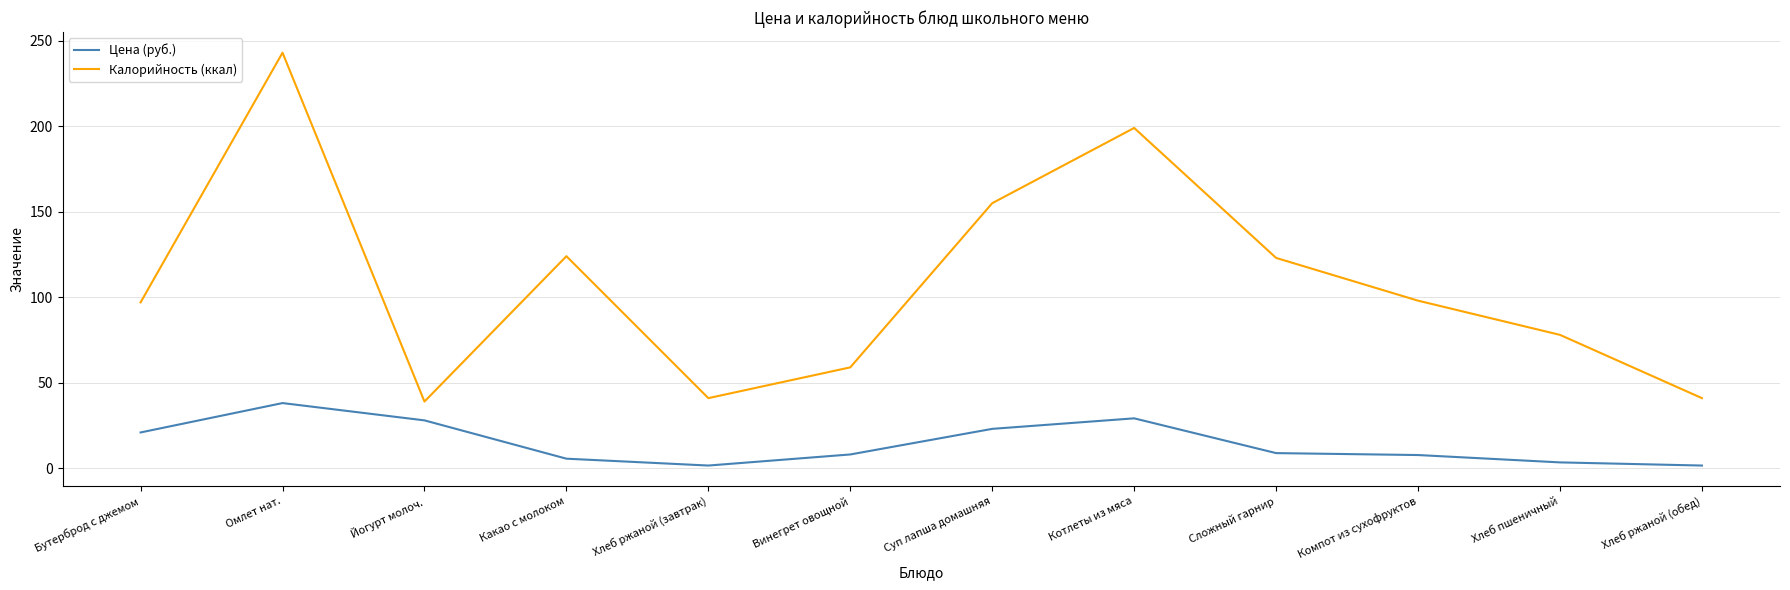

What position from the left is Сложный гарнир?

9